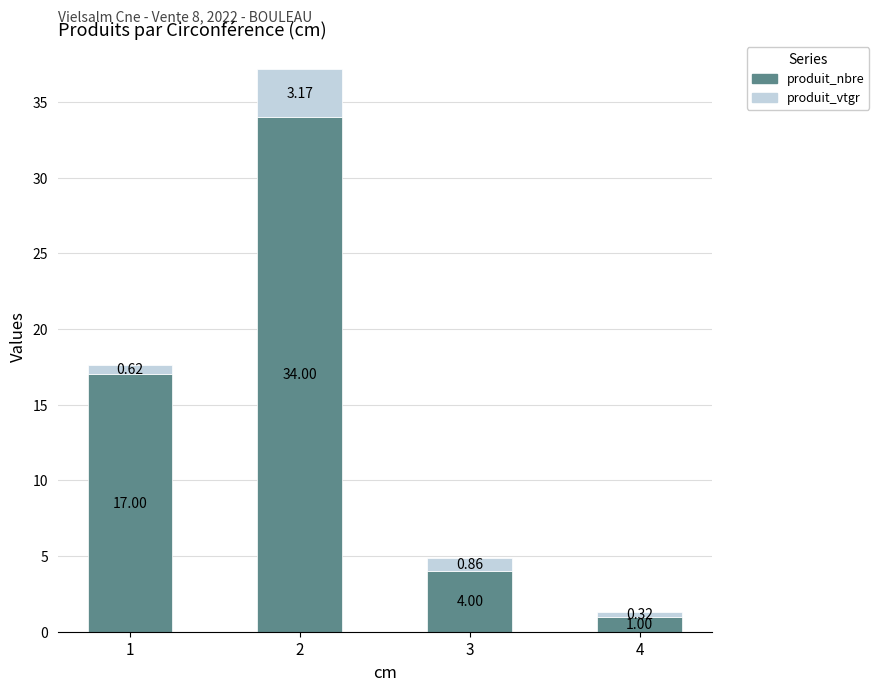

How many bars are there in total?

4